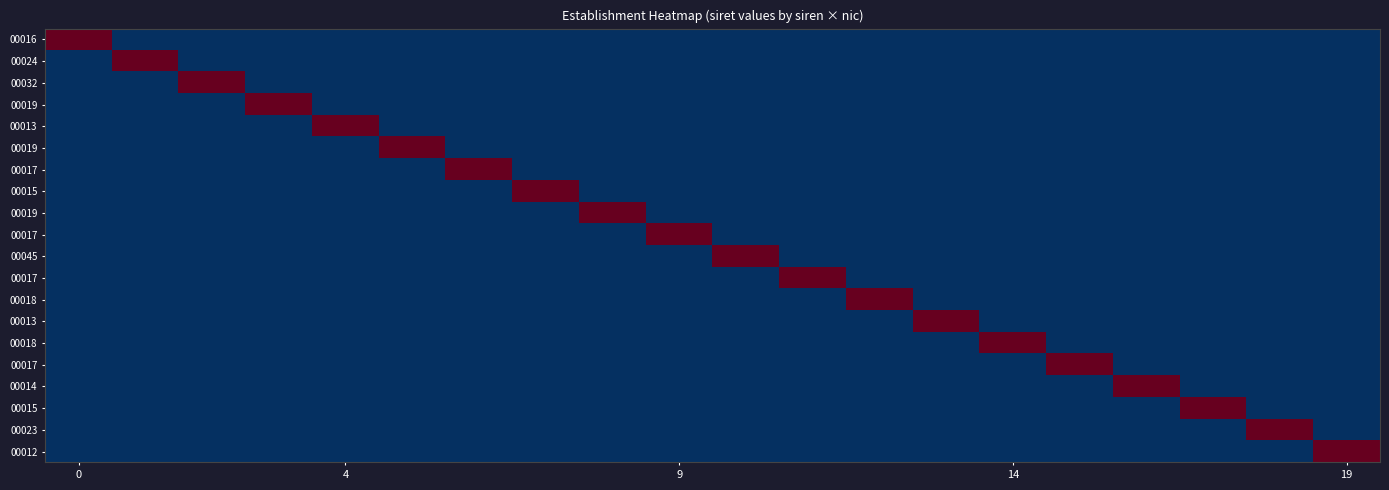

At how many categories does at least one series exceed 0?

20